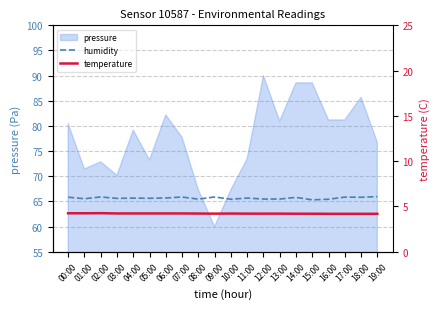

True or false: humidity has more than 2 interior local peaks.

True